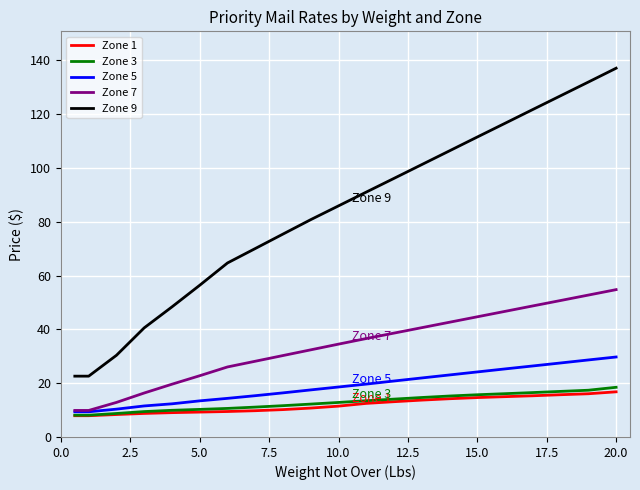

What is the maximum value shown in the chart?

137.0